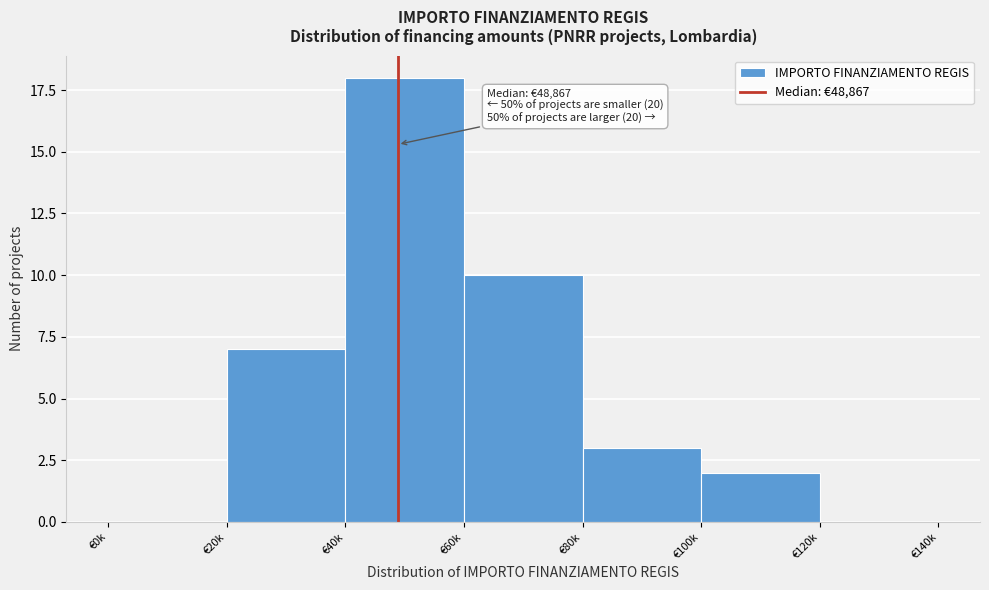

Reading left to right, transcribe all the data shown in this chart.

€0k=0	€20k=7	€40k=18	€60k=10	€80k=3	€100k=2	€120k=0